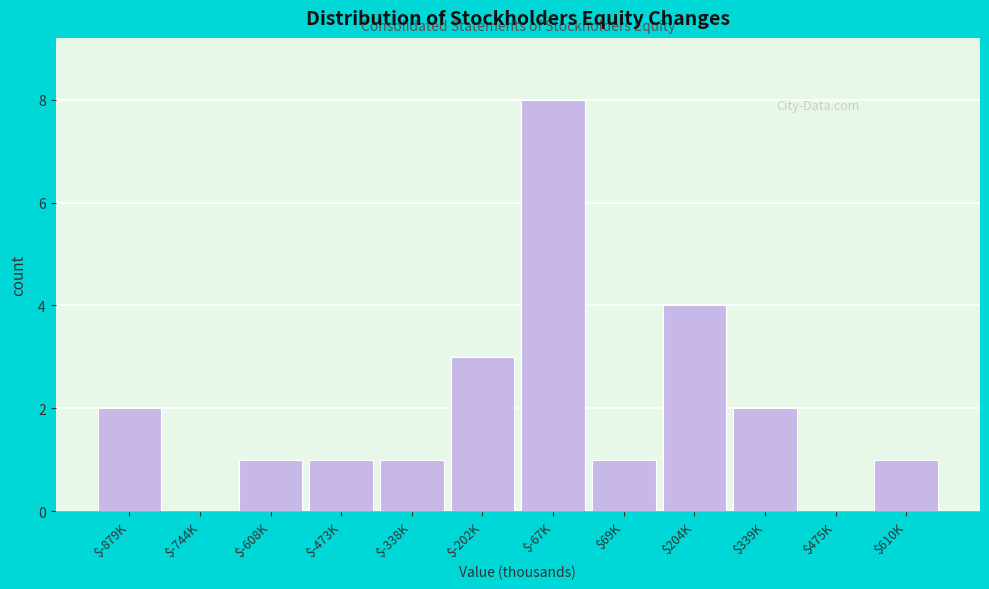

Which label corresponds to the largest value in the chart?

$-67K